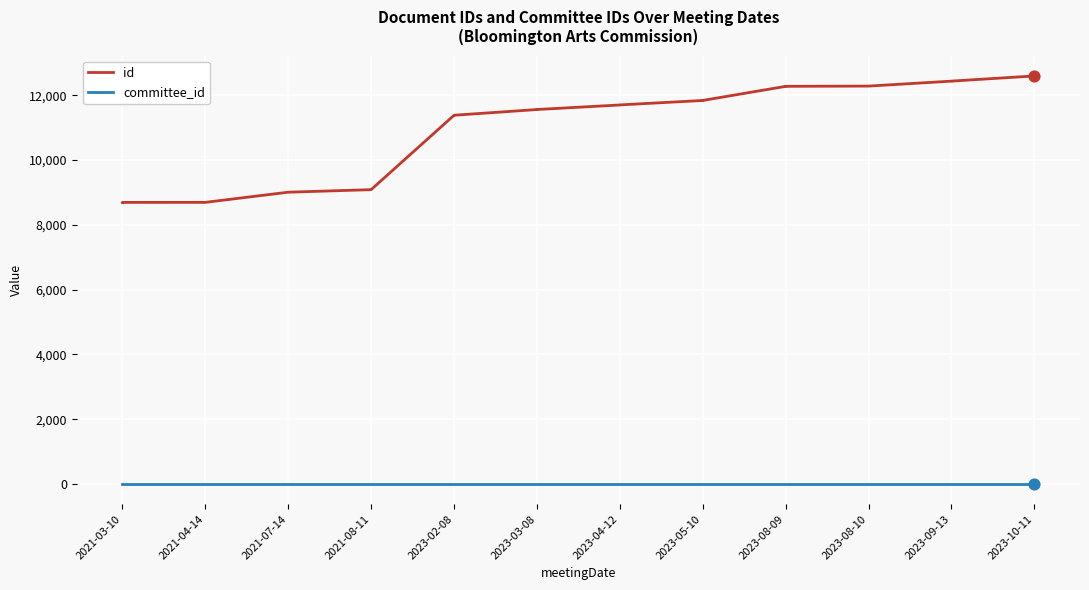

Which series contains the lowest Y value?

committee_id